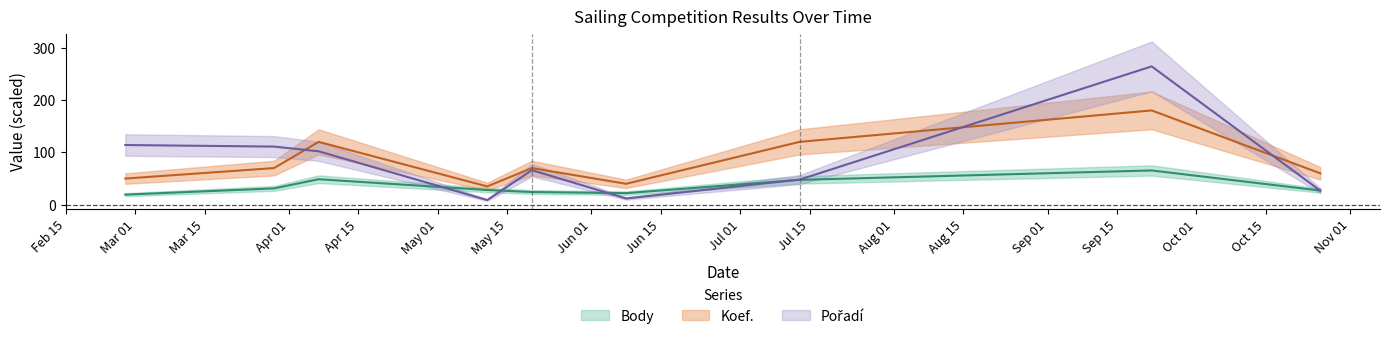

True or false: Body and Koef. intersect in this chart.

False